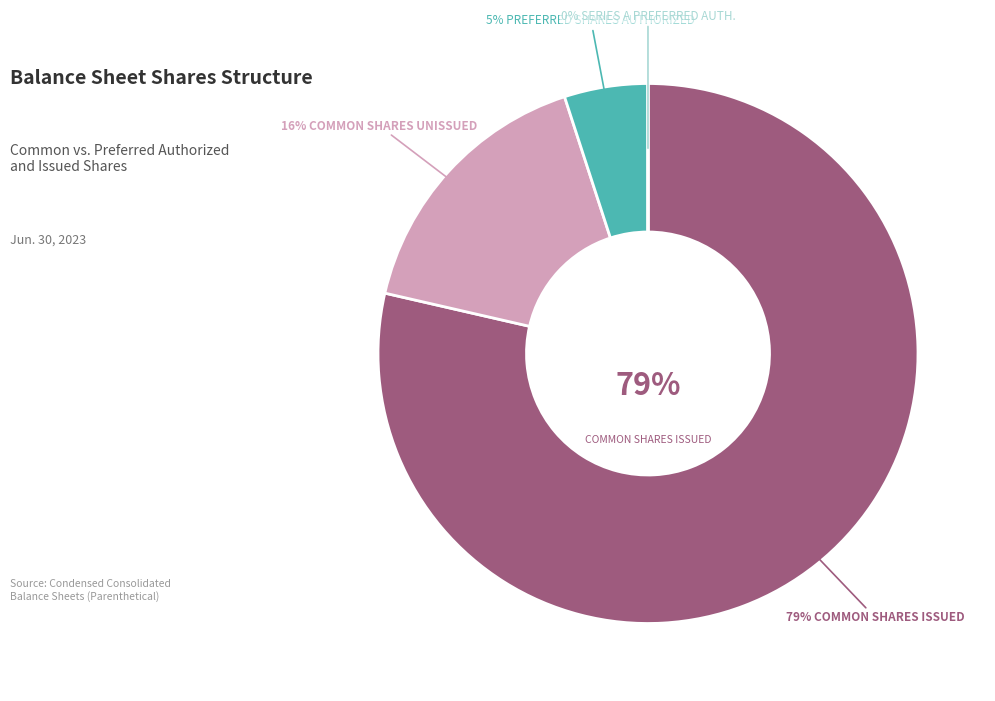

What is the change in value from Common stock, shares authorized to Preferred stock, shares authorized (Common)?

-90000000